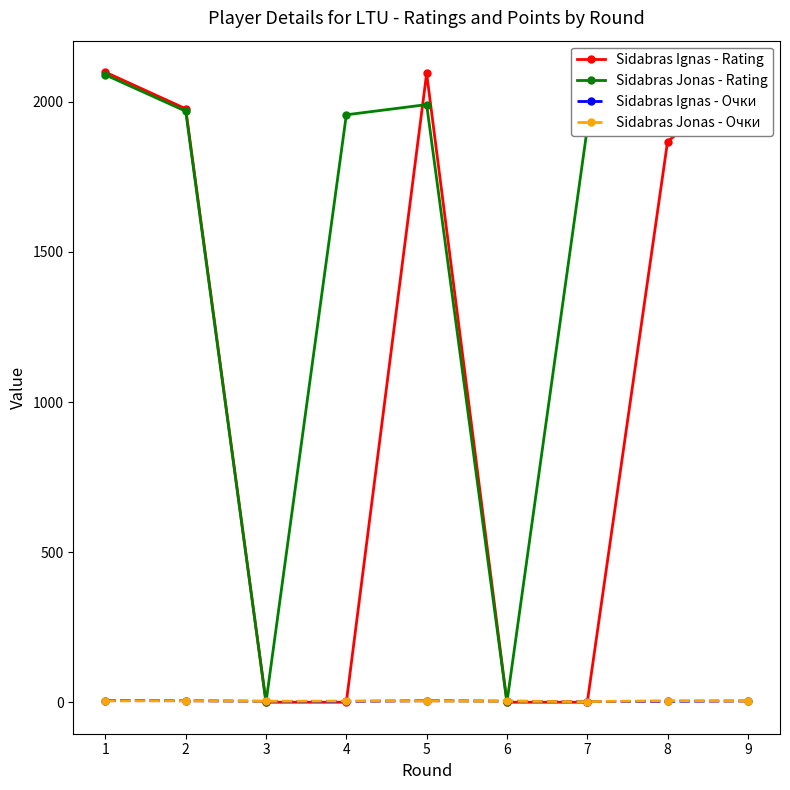

What is the value of the Sidabras Jonas - Rating point at the 7th from the left?

1912.0